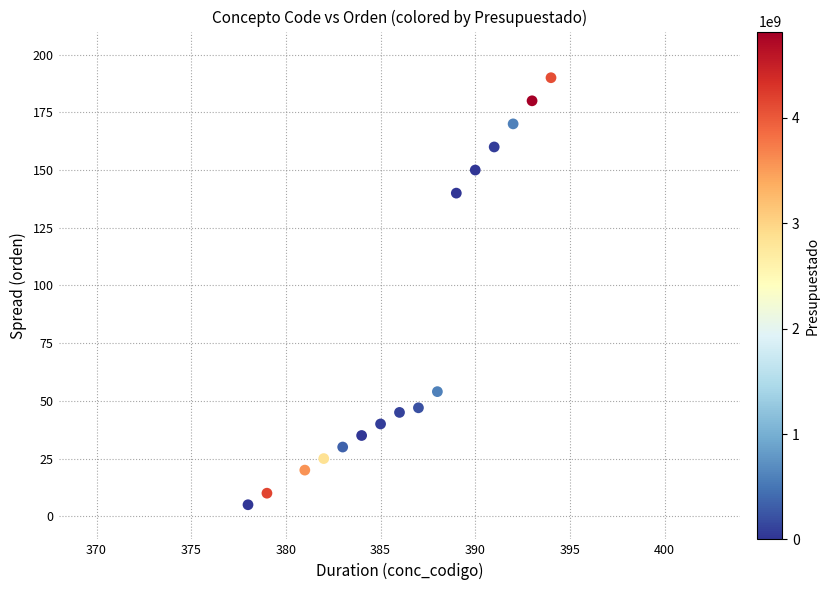

What is the range of Y values (max minus min)?

185